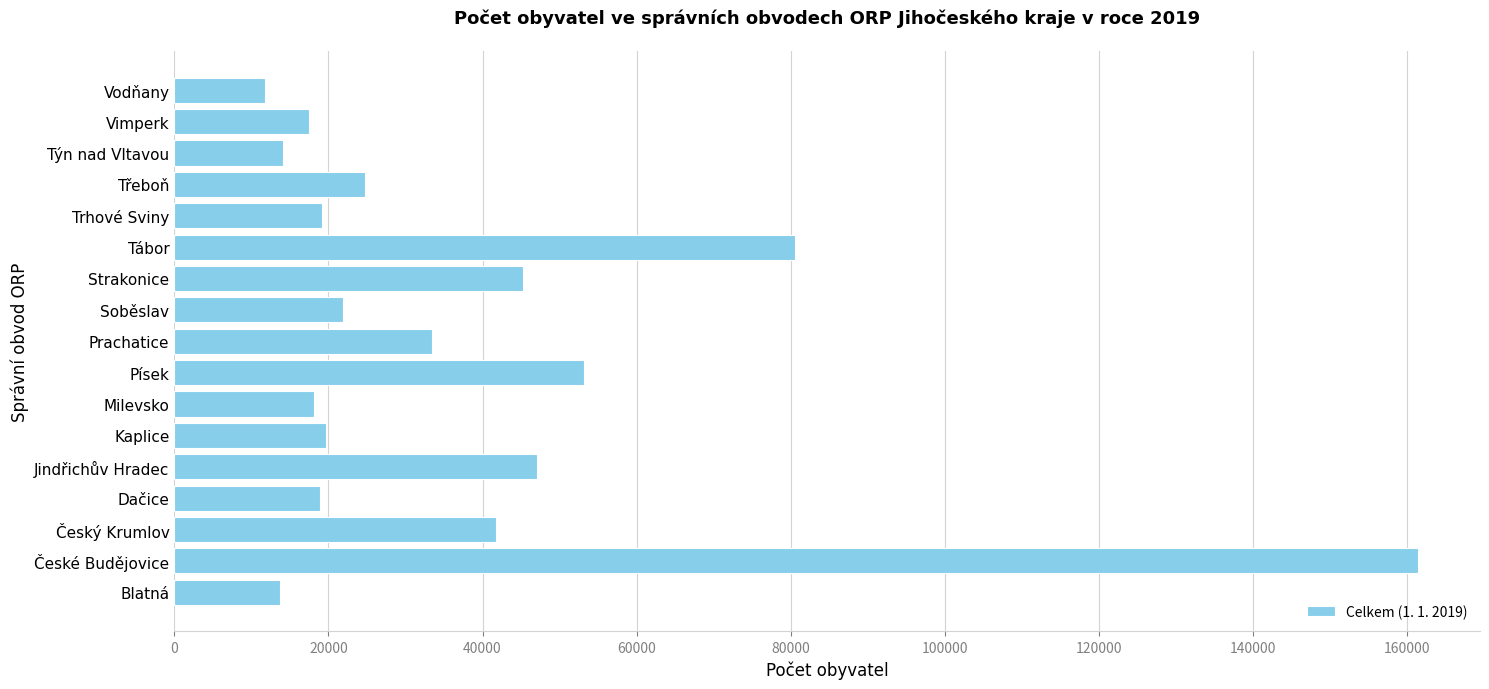

What is the approximate value at Tábor, to the nearest 50?

80600